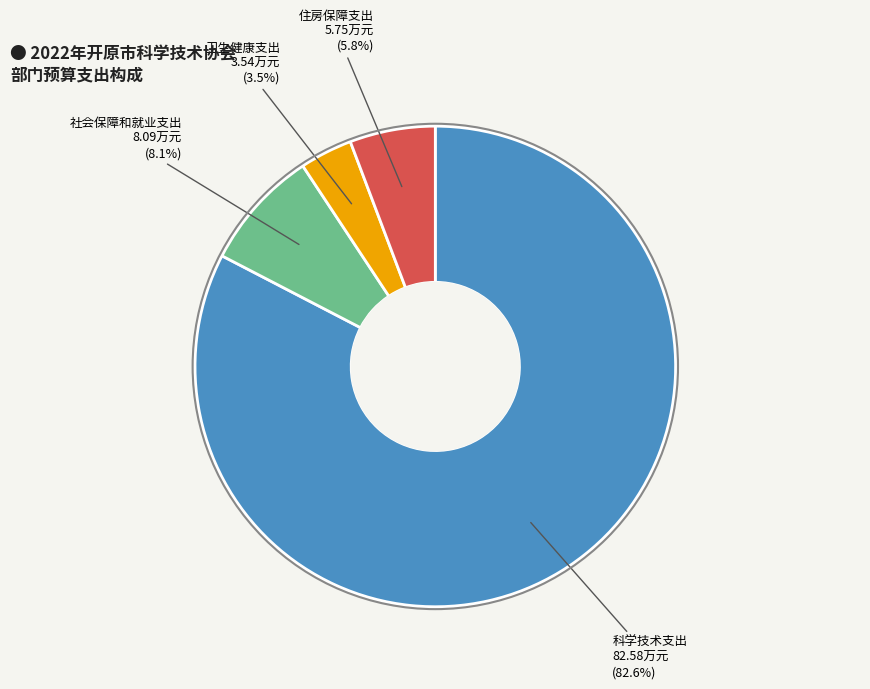

Is there any slice that represents more than half of the pie?

Yes